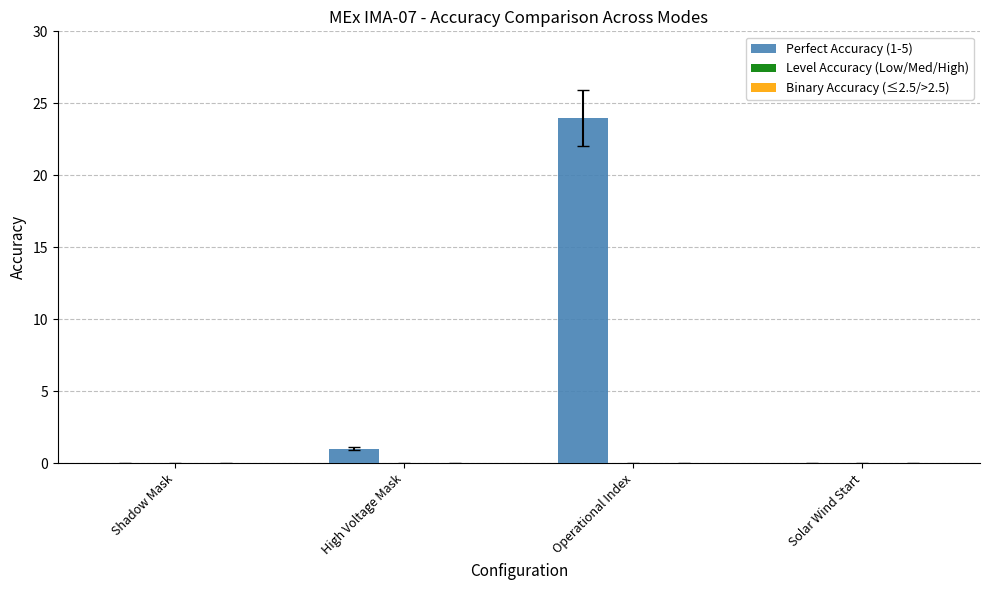

Between High Voltage Mask and Shadow Mask, which is larger?

High Voltage Mask